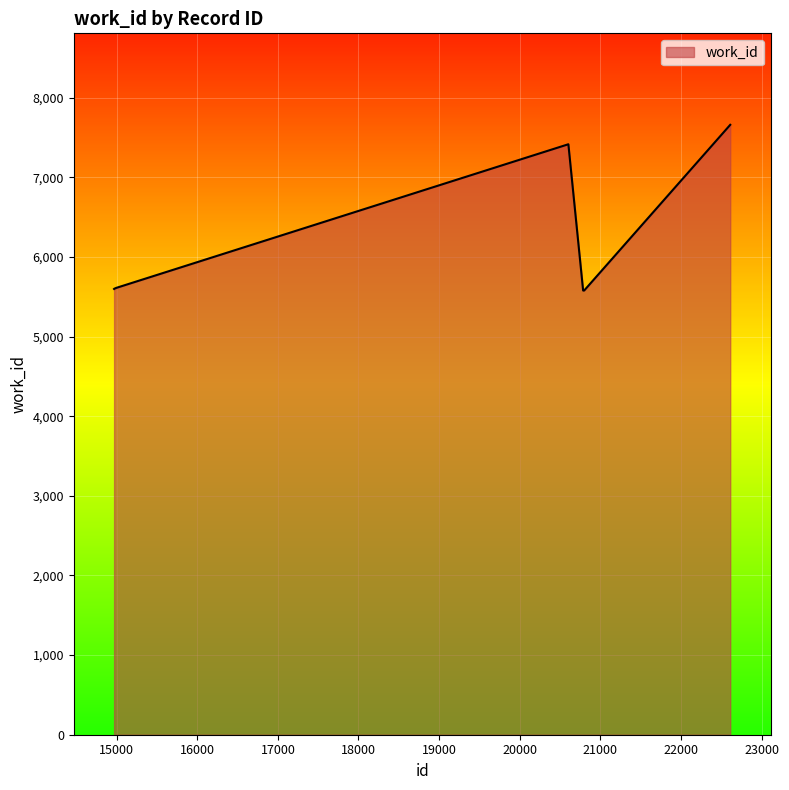

What is the greatest value displayed?

7660